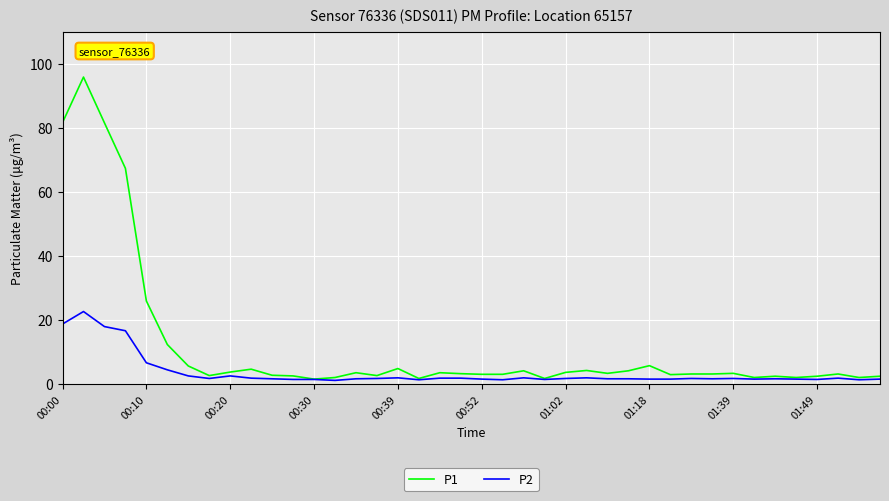

What is the highest value of the P1 series?

95.9